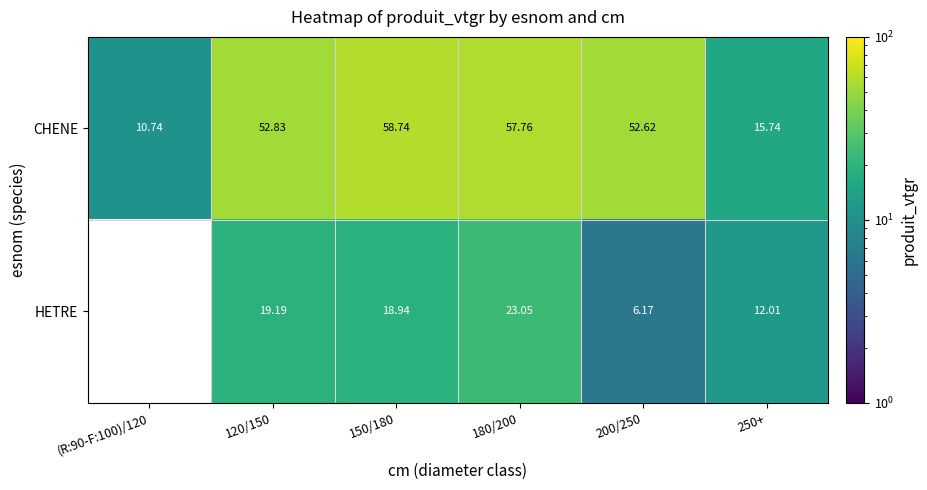

Is the value of CHENE at 250+ greater than the value of HETRE at 120/150?

No